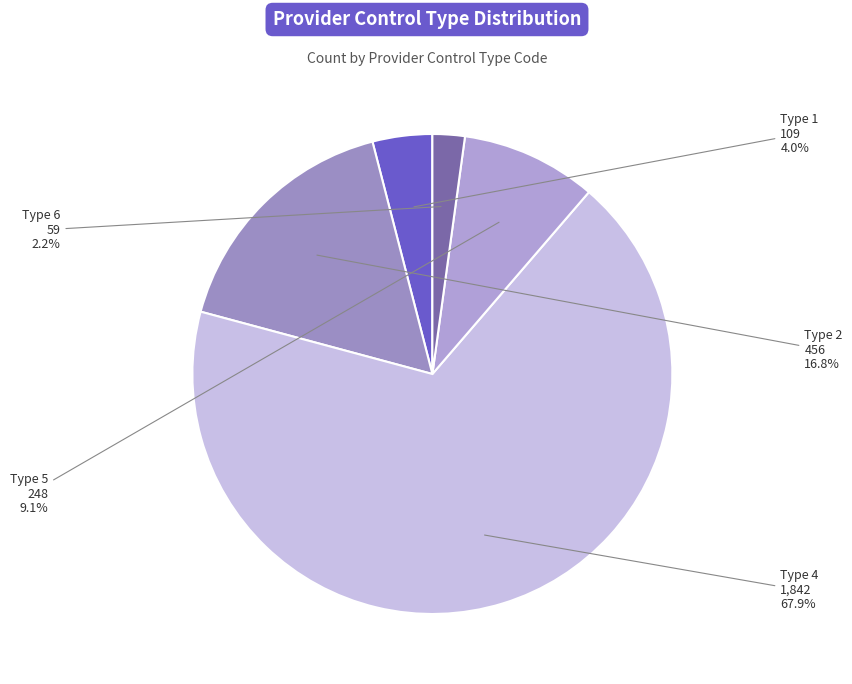

To the nearest percent, what is the average slice percentage?

20%